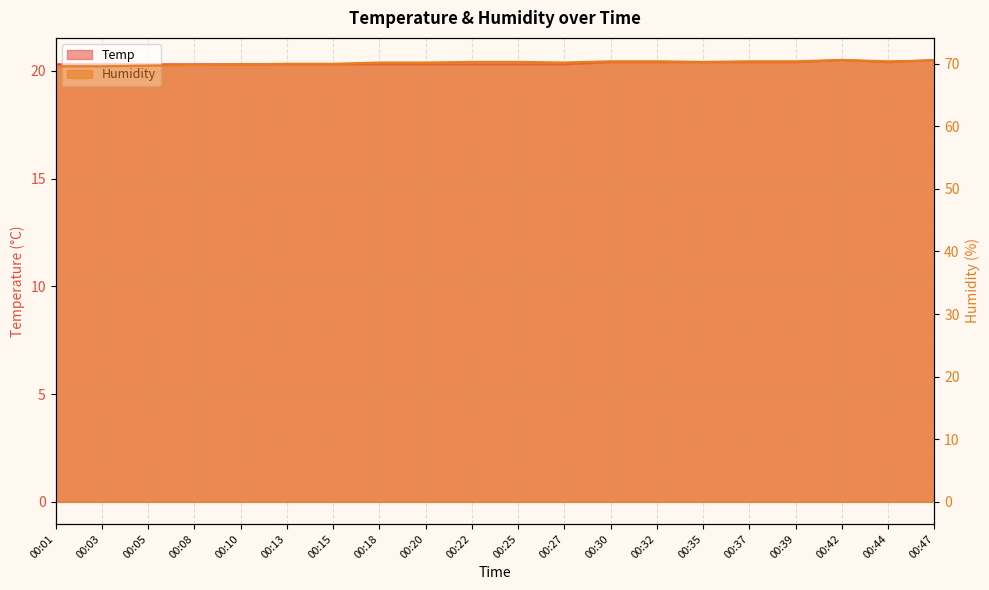

The value of Temp at 00:01 is 20.3. True or false?

True